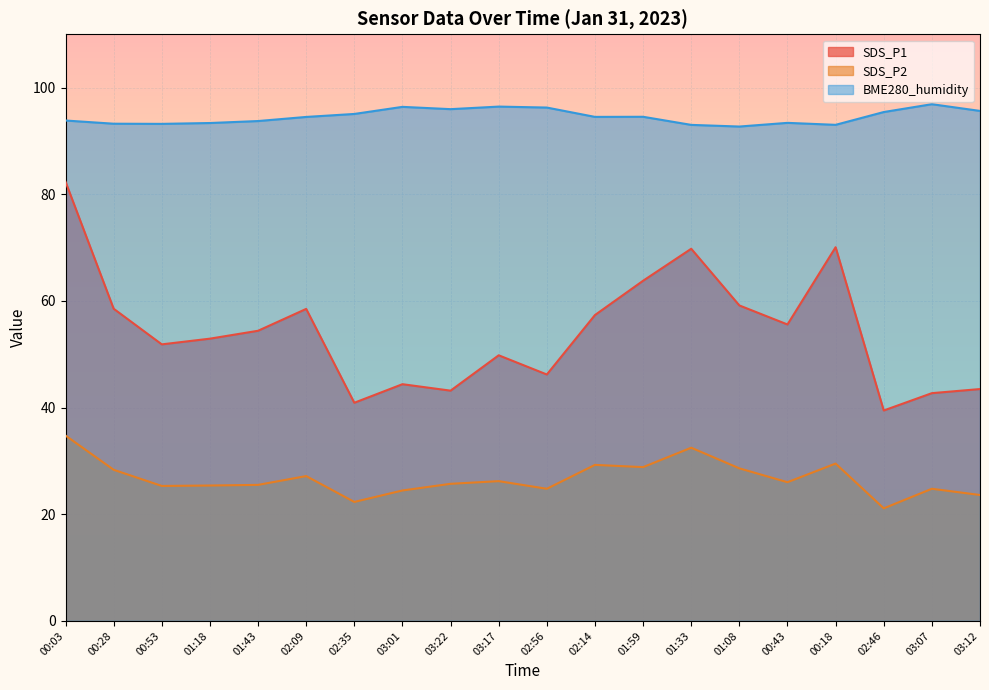

Is it true that SDS_P1 equals 77.6 at 01:18?

False